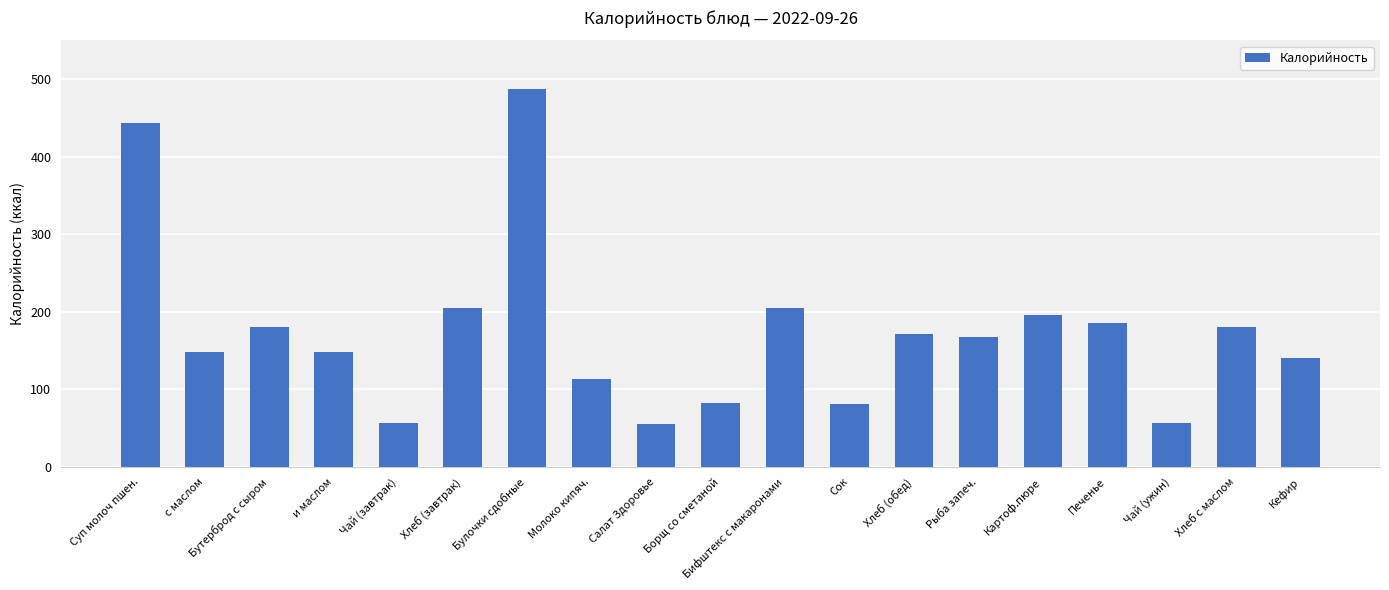

What value does the data have at Бифштекс с макаронами?

205.4